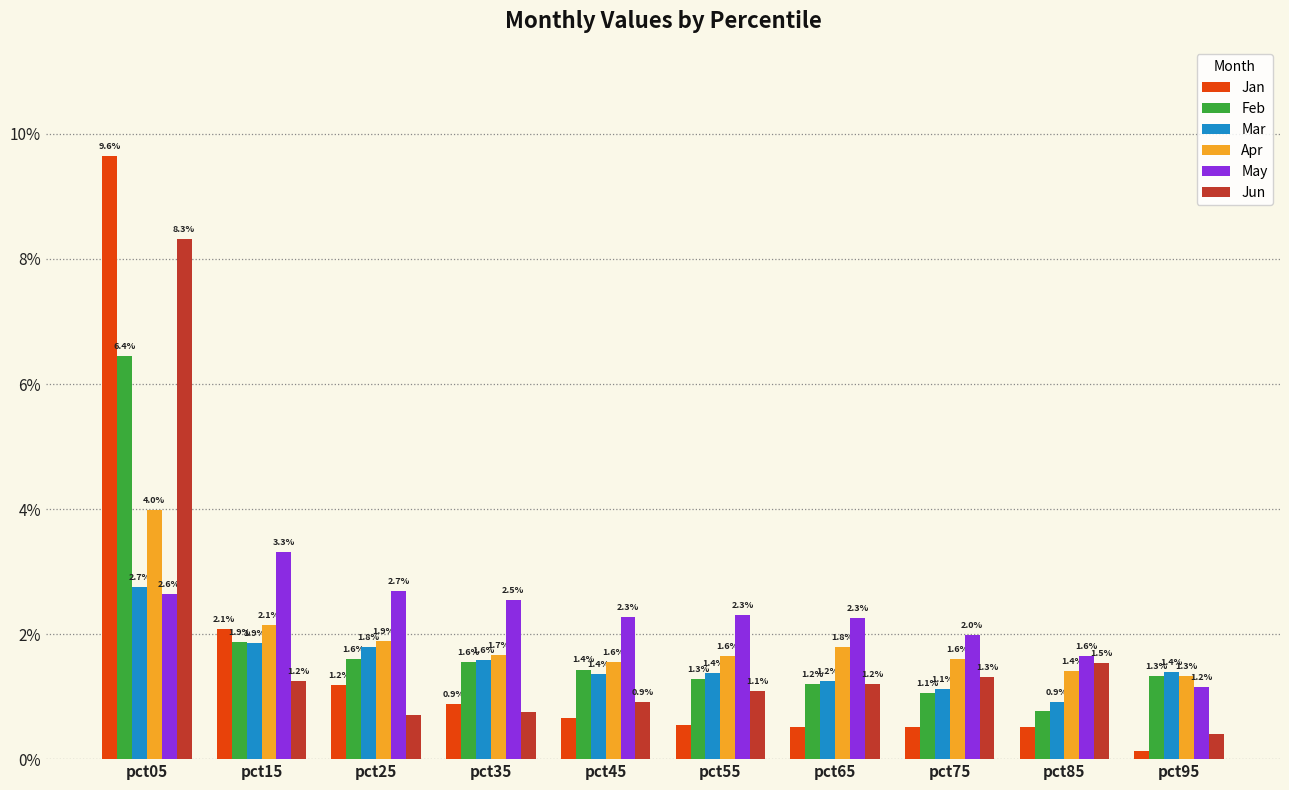

What is the difference between the Feb values at pct15 and pct45?

0.4